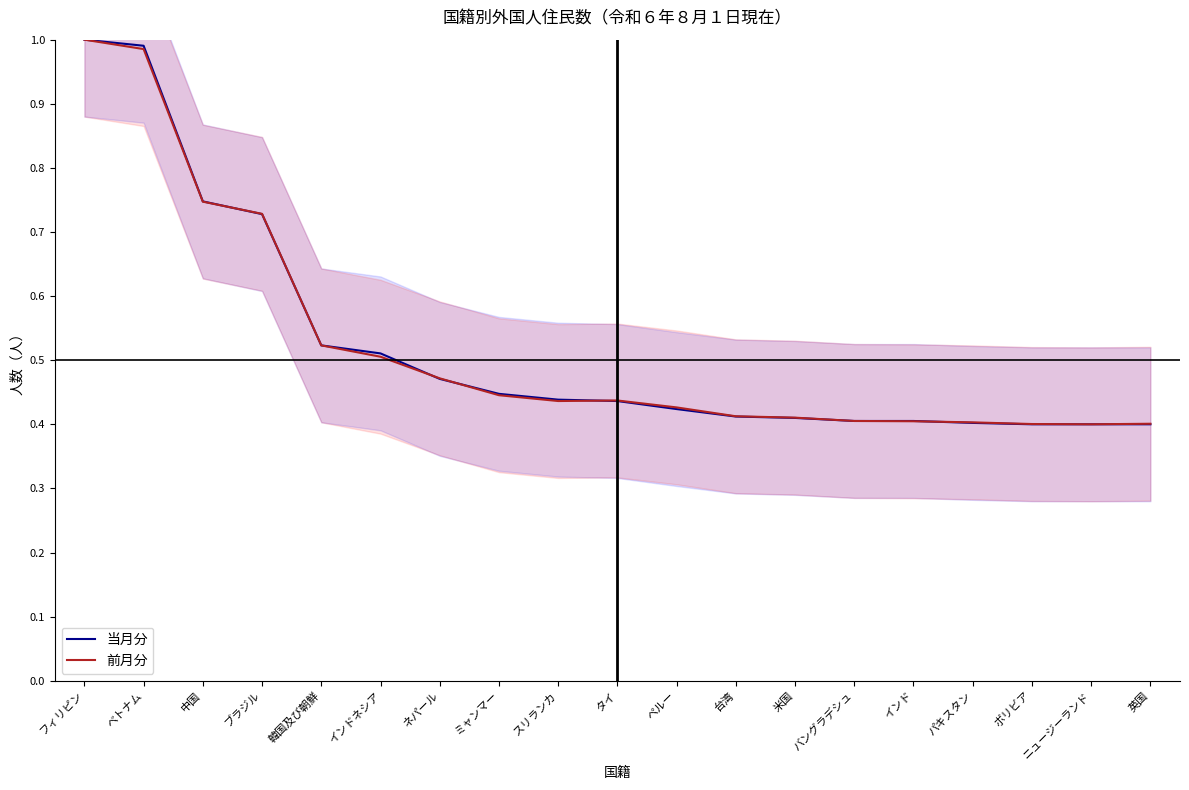

Where do 当月分 and 前月分 first cross each other?

中国 and ブラジル